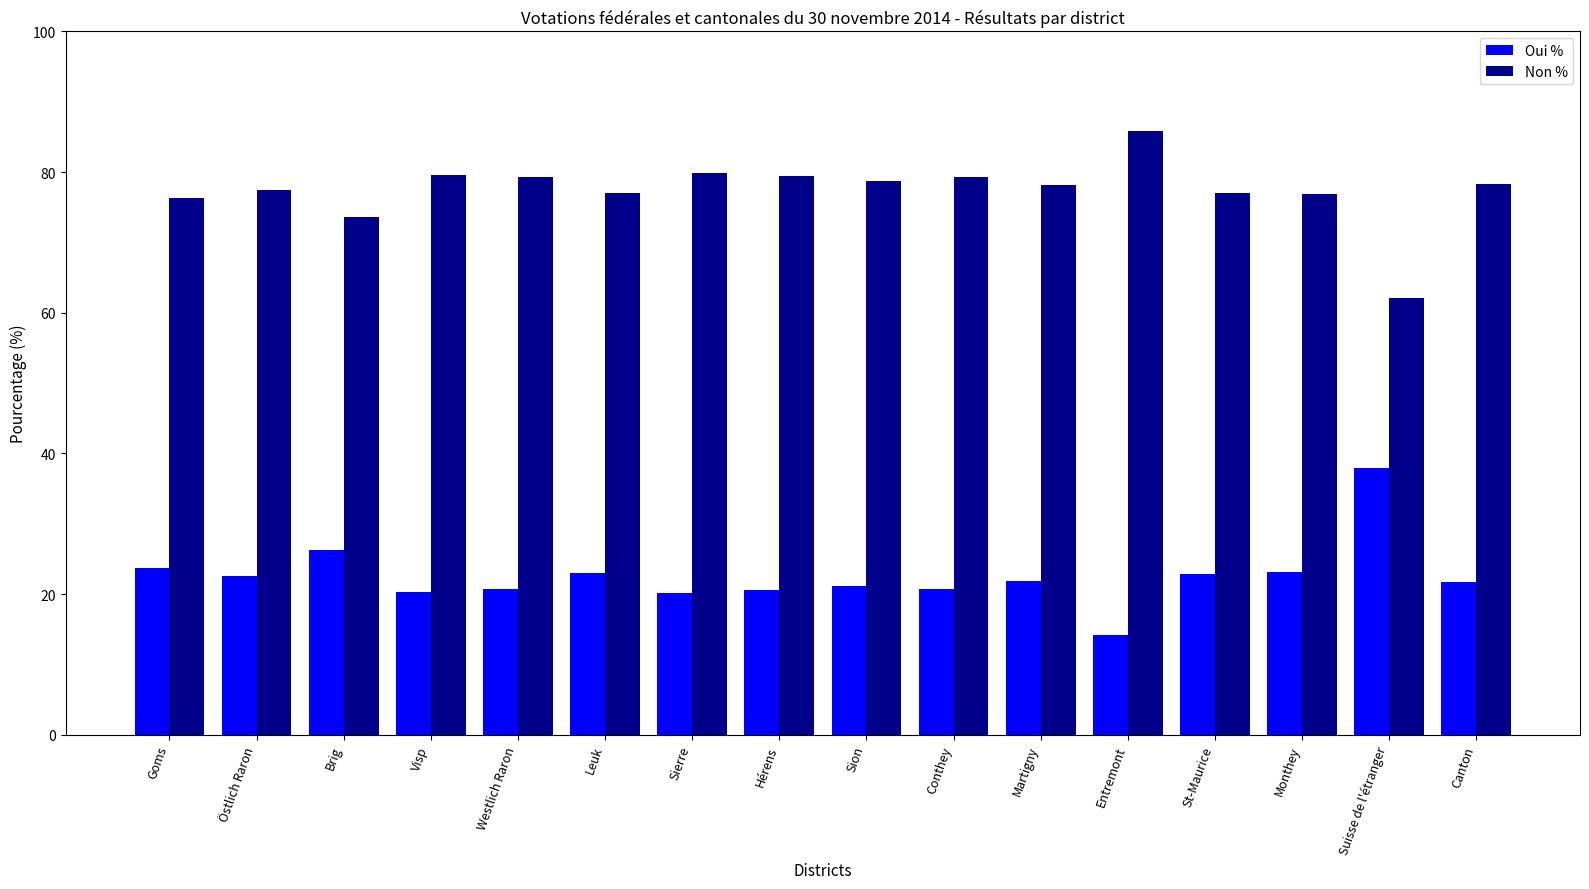

Which series has the largest total across all categories?

Non %